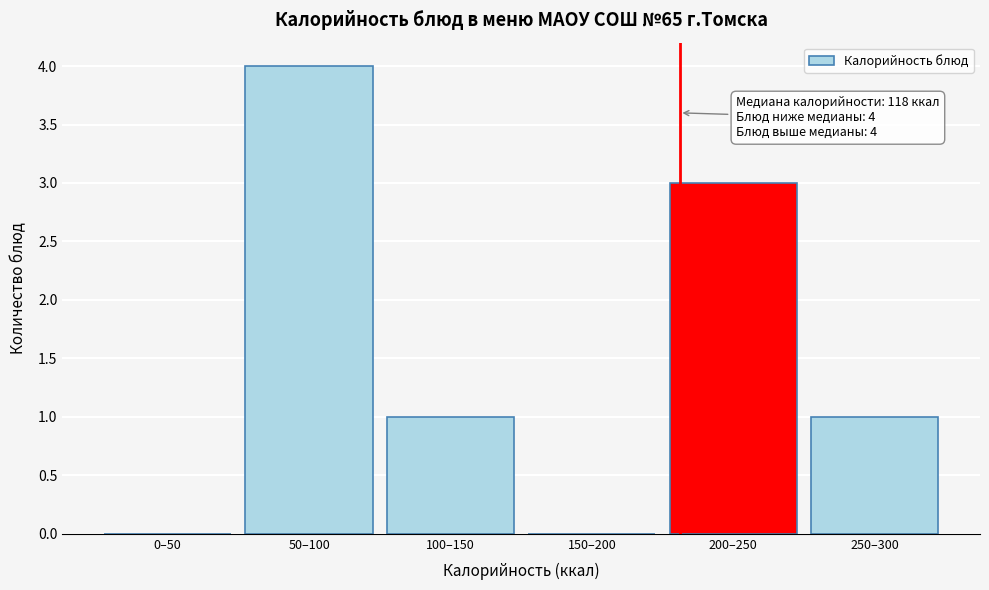

Reading left to right, what are all the values shown in this chart?

0–50=0	50–100=4	100–150=1	150–200=0	200–250=3	250–300=1